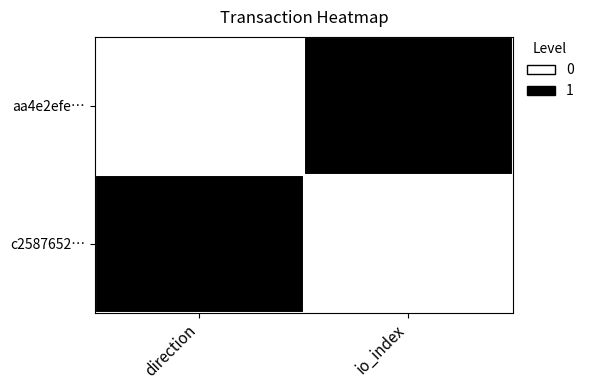

Between direction and io_index, which is larger?

io_index